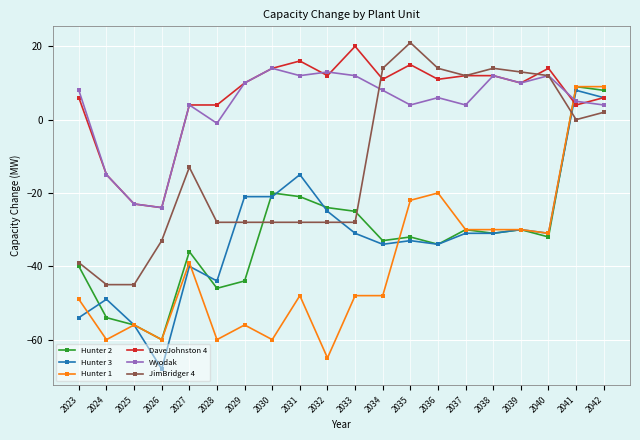

How many data points does each series have?

20